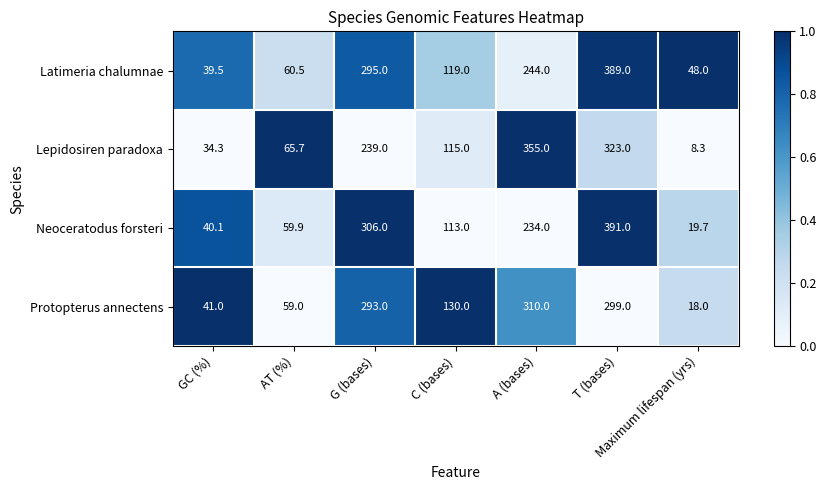

Is it true that Neoceratodus forsteri equals 391.0 at T (bases)?

True